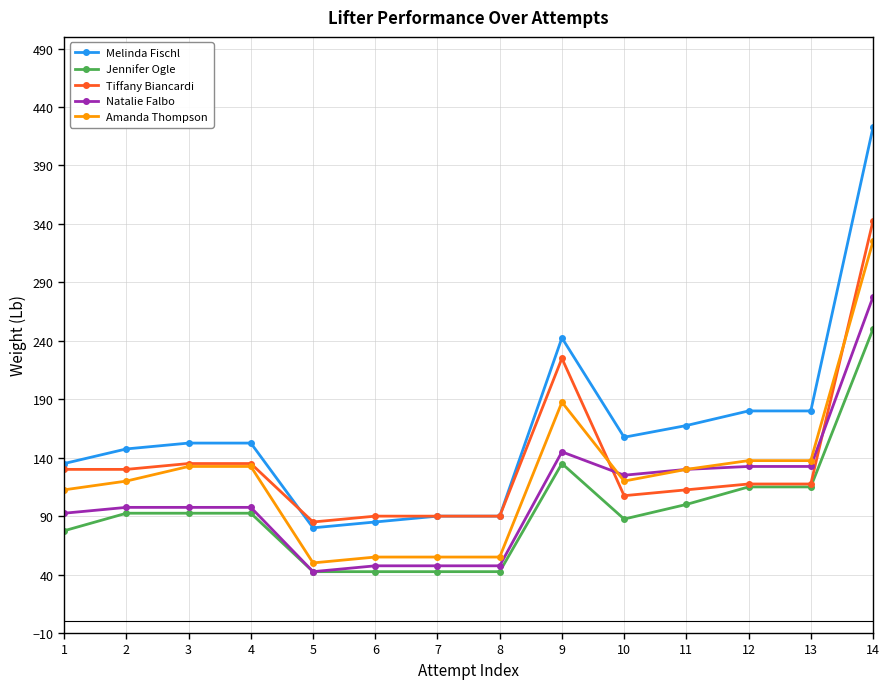

Which series changed the most between 1 and 8?

Amanda Thompson